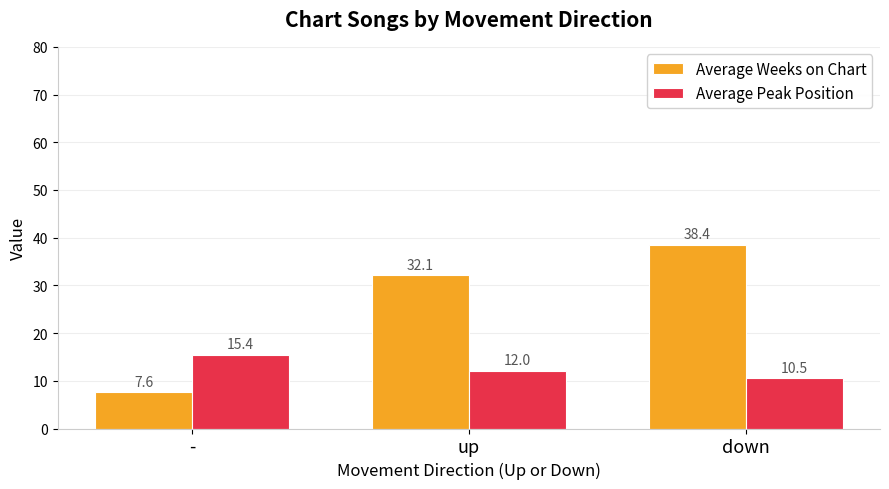

The Average Weeks on Chart series shows 43.6 at up. True or false?

False